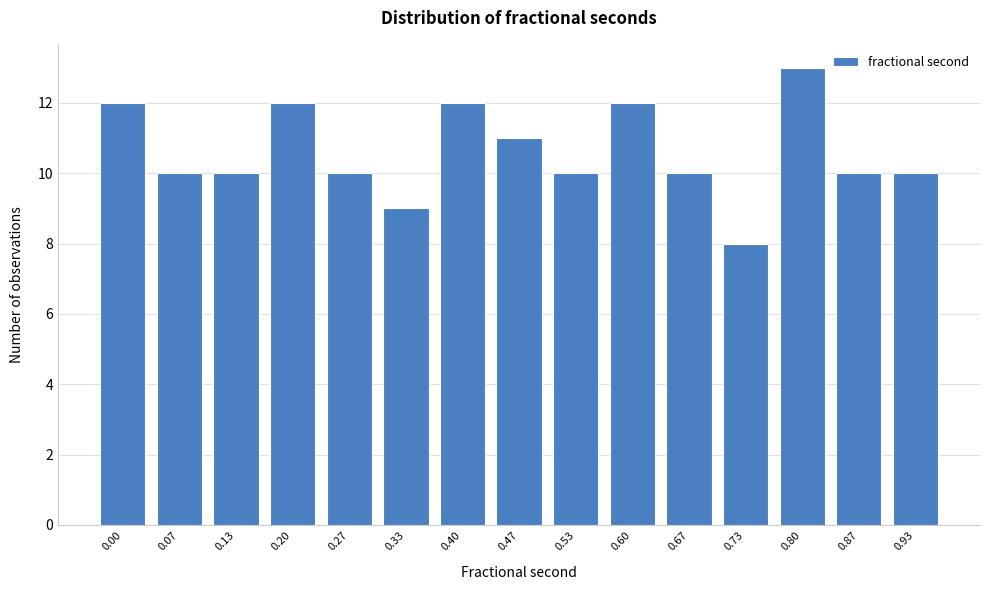

Reading left to right, what are all the values shown in this chart?

12	10	10	12	10	9	12	11	10	12	10	8	13	10	10